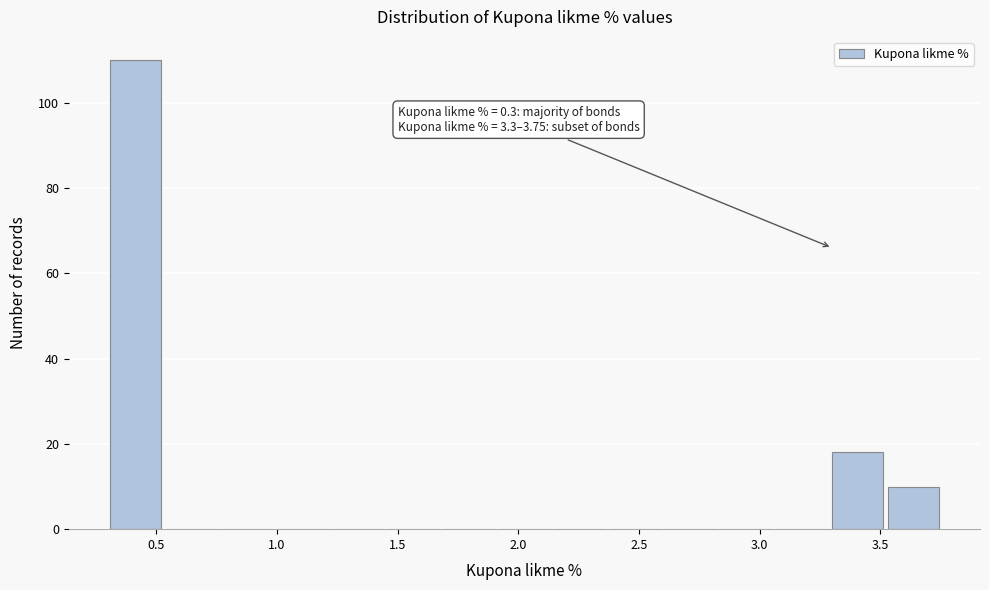

Which range on the x-axis has the tallest bar?

0.30 to 0.53